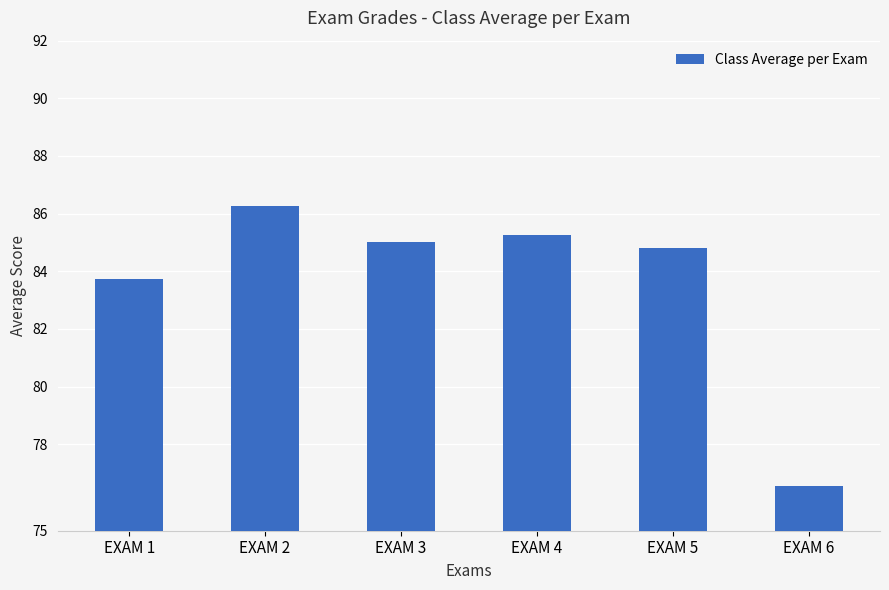

How many bars are there in total?

6